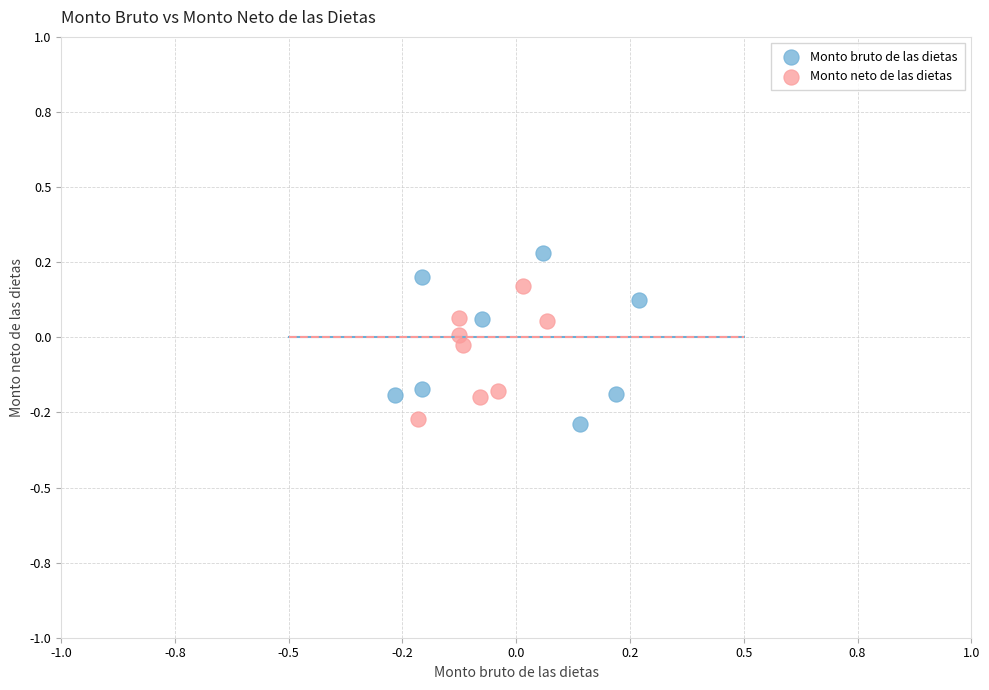

What are all the series names shown in the legend?

Monto bruto de las dietas, Monto neto de las dietas